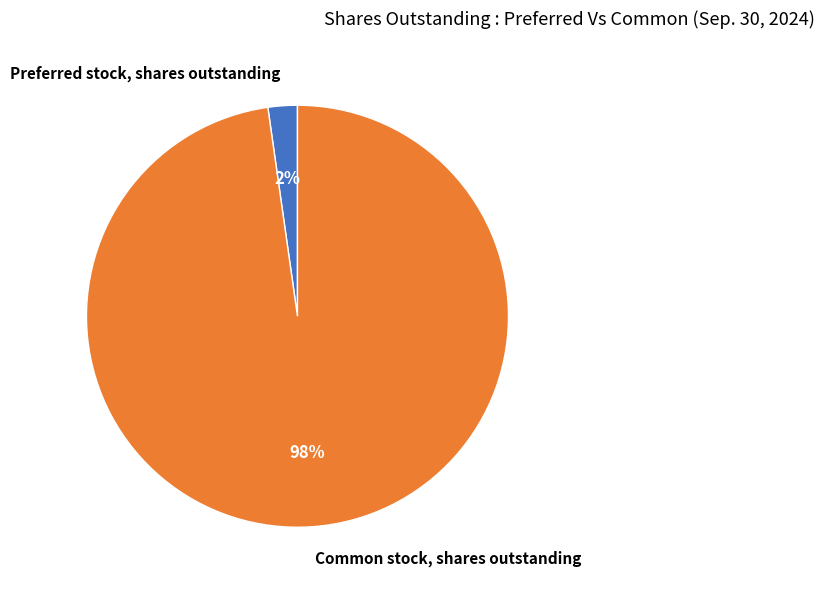

To the nearest percent, what is the combined percentage of Common stock, shares outstanding and Preferred stock, shares outstanding?

100%